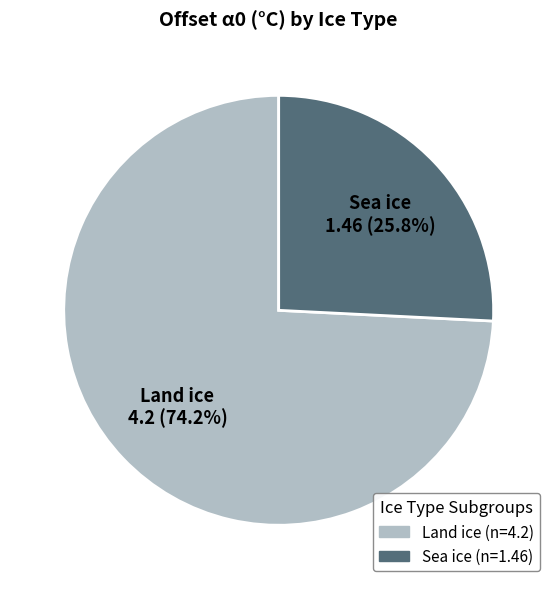

What is the majority slice?

Land ice